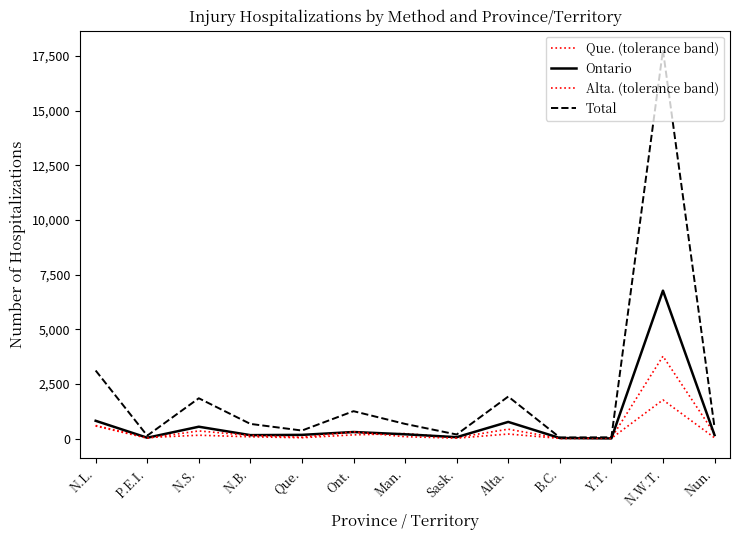

What is the average value of the Ontario series?

770